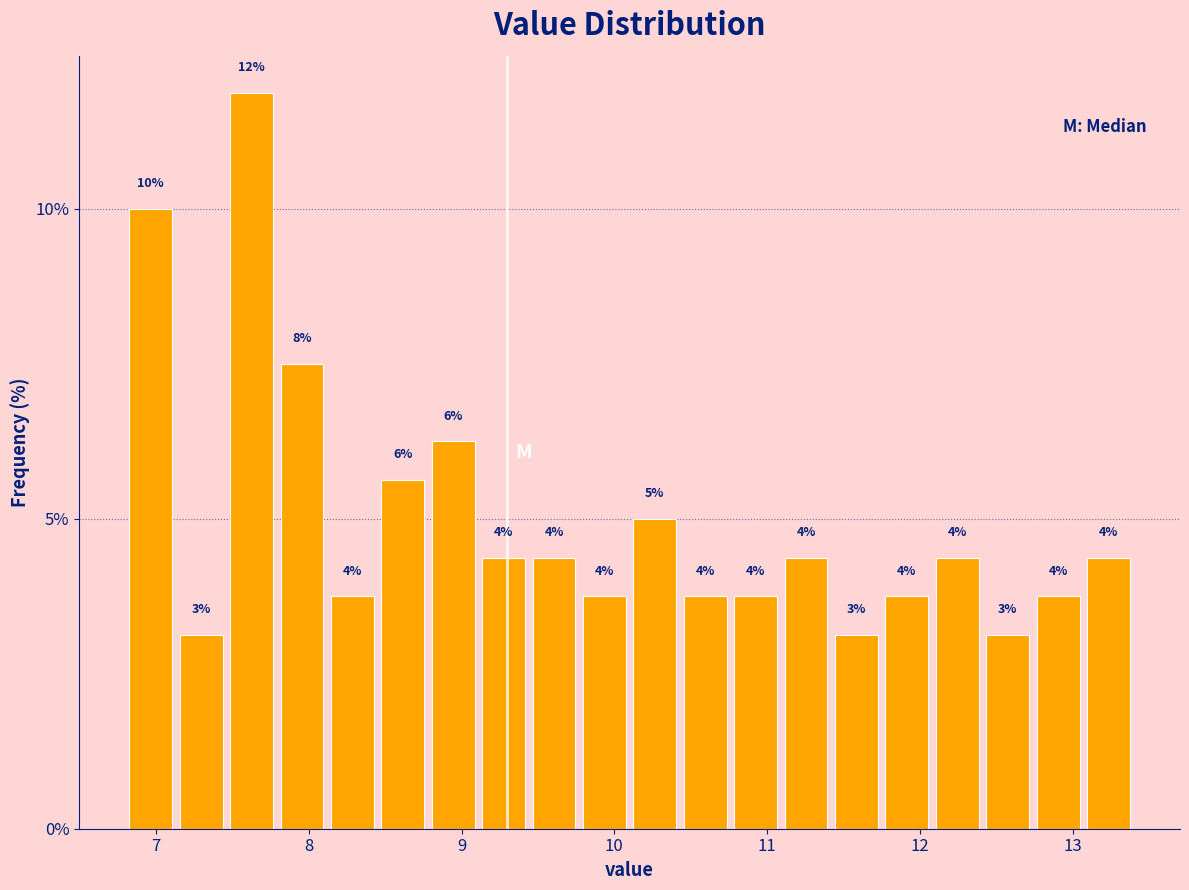

Read against the x-axis, roughly where is the centre of the tallest bar?

7.6